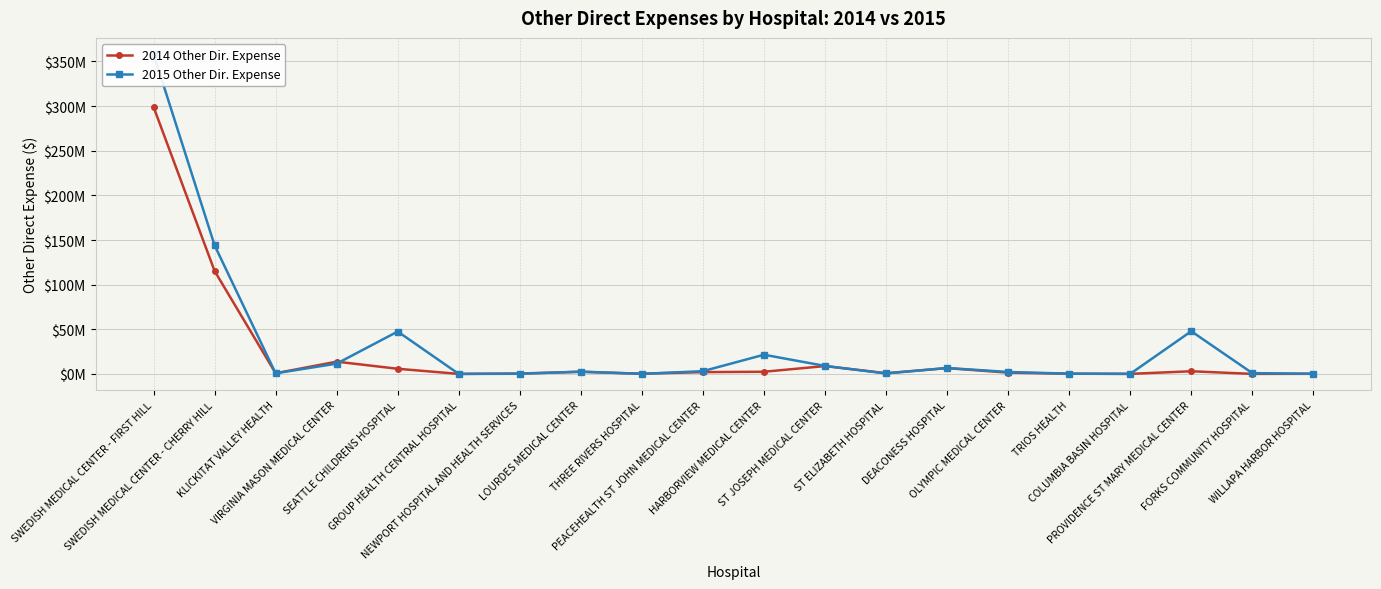

How many values in the 2014 Other Dir. Expense series are below 2049583?

10